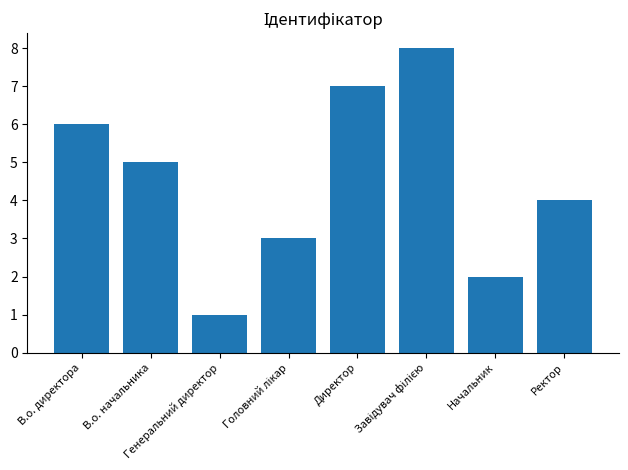

What is the value of the 6th bar from the left?

8